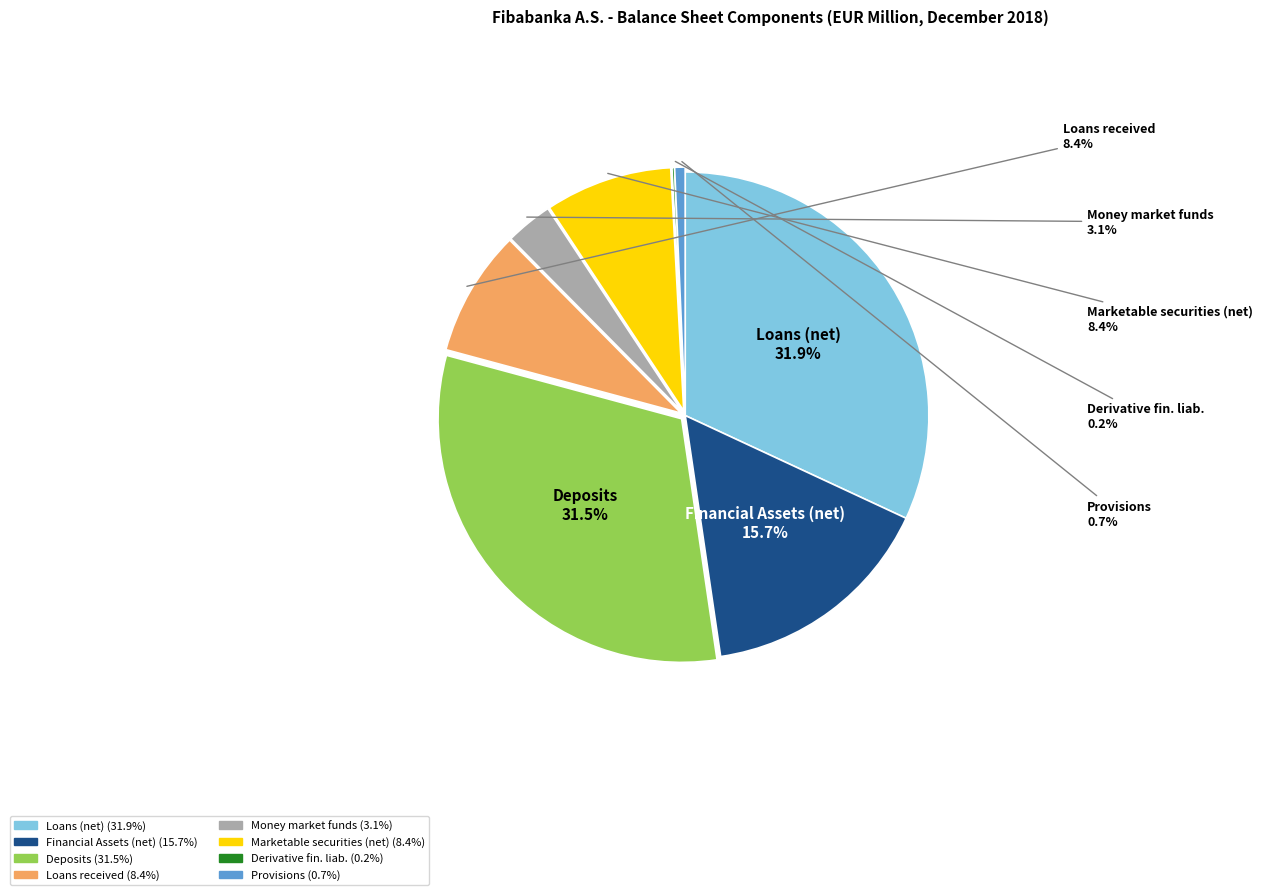

Is there any slice that represents more than half of the pie?

No